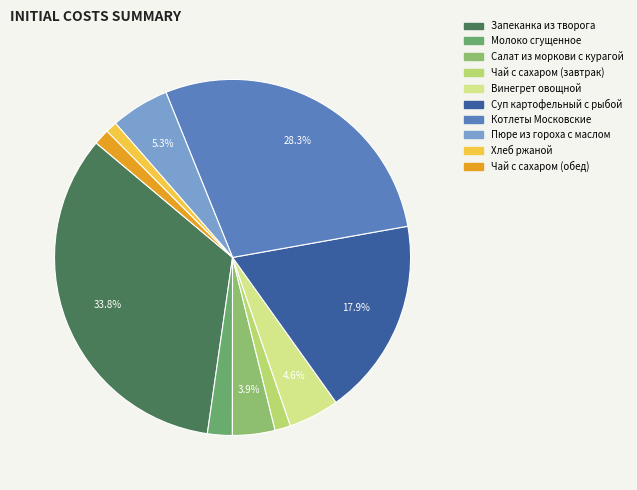

To the nearest percent, what is the average slice percentage?

10%